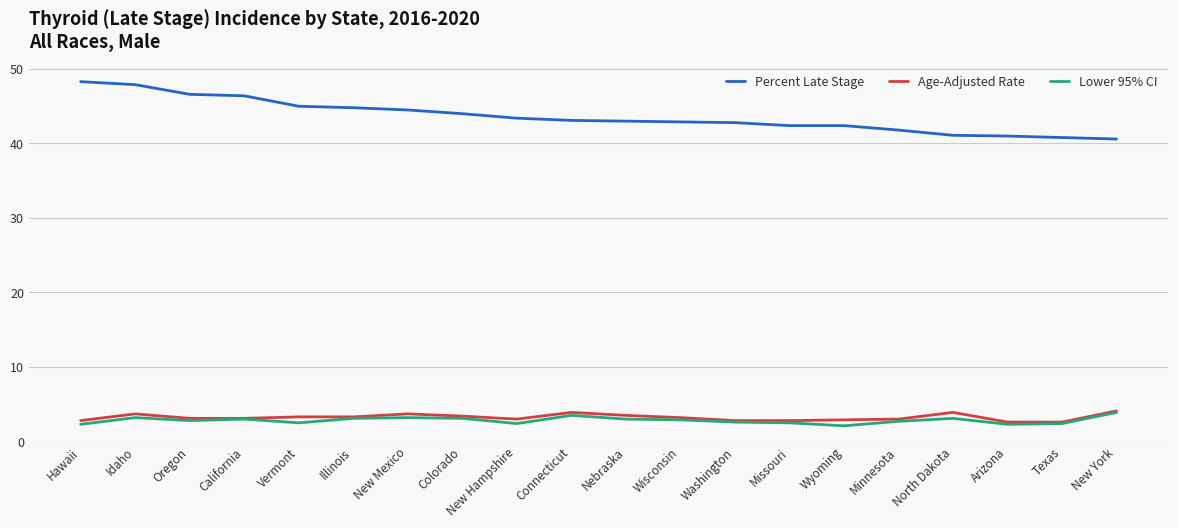

What is the maximum value shown in the chart?

48.3